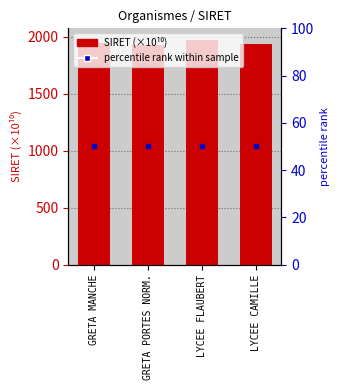

Which has a higher value, LYCEE FLAUBERT or GRETA MANCHE?

LYCEE FLAUBERT